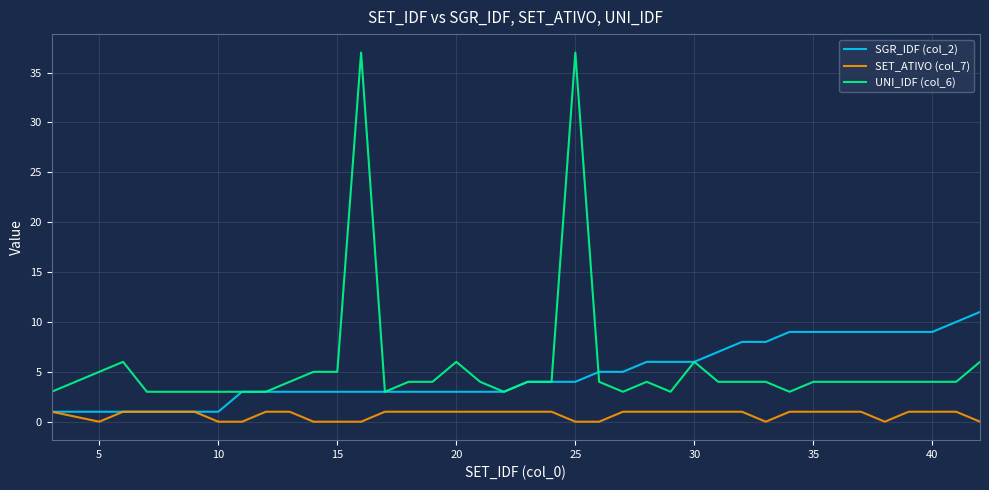

List the series in order of their peak value, lowest first.

SET_ATIVO (col_7), SGR_IDF (col_2), UNI_IDF (col_6)